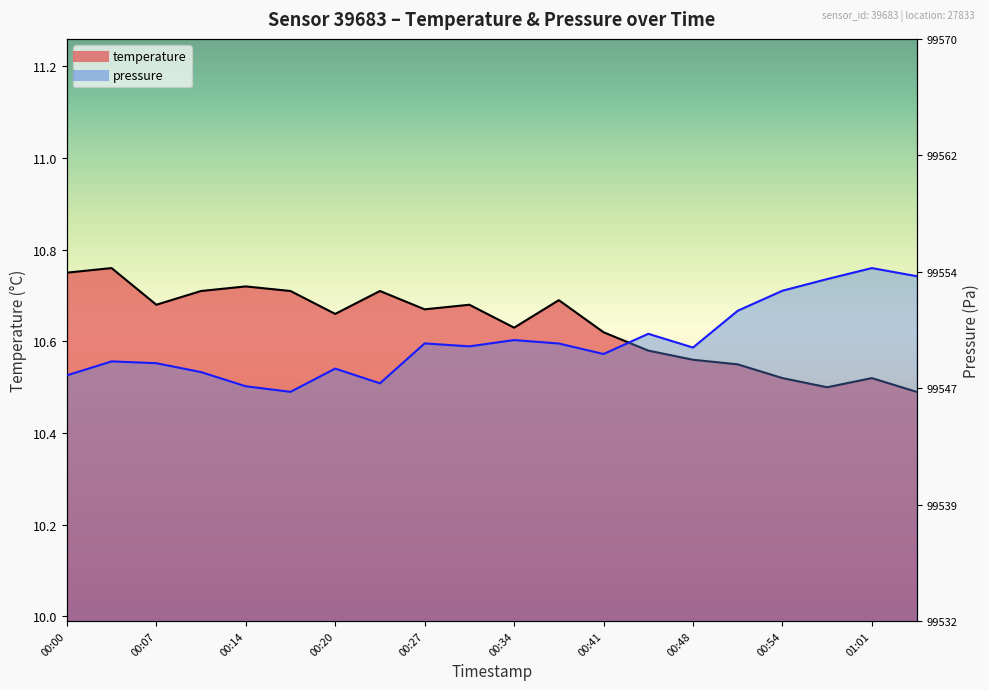

How many distinct data groups are displayed?

2